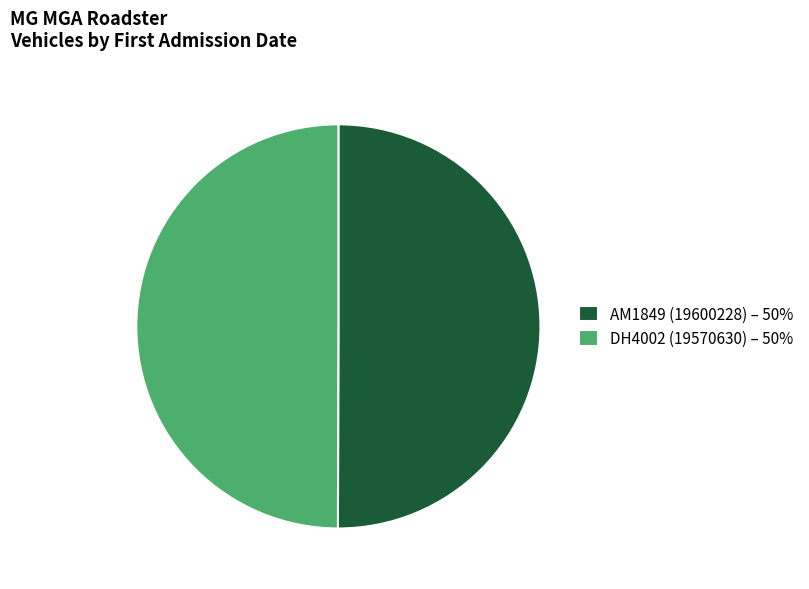

Combined, do AM1849 (19600228) and DH4002 (19570630) account for over 50%?

Yes